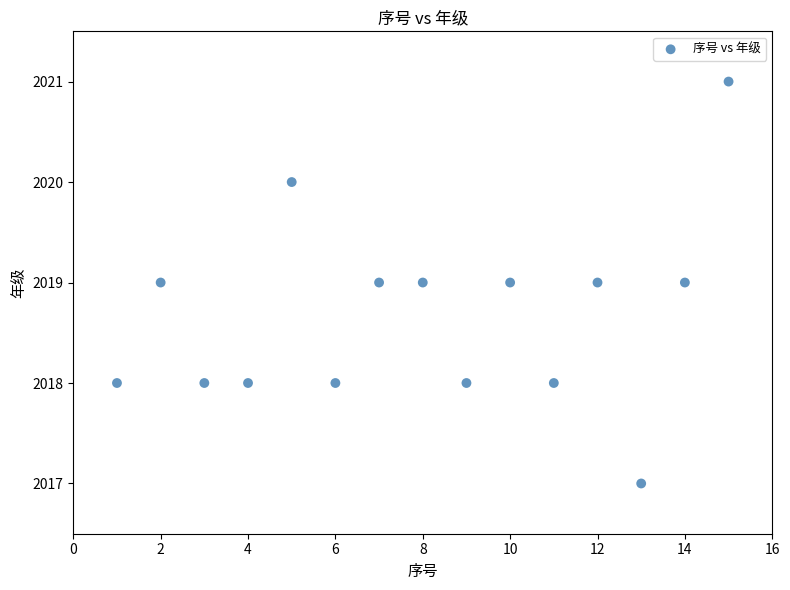

What is the range of X values (max minus min)?

14